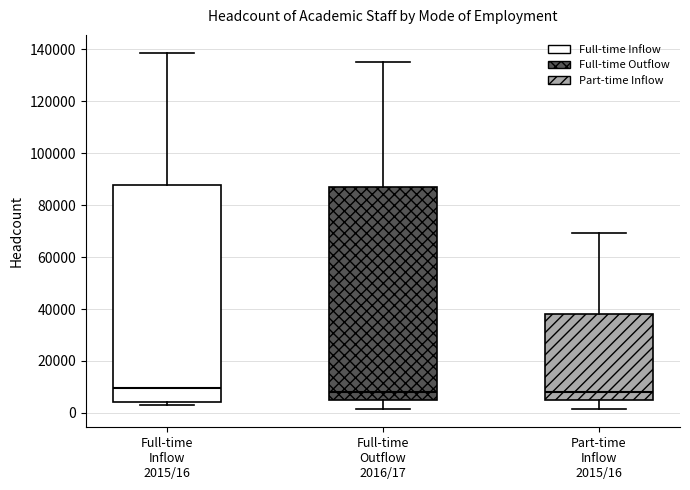

Reading left to right, read every box against the y-axis: the position of its median line, the range the box covers, and the ends of its whiskers. The values are not printed on the chart, so give them approximately, as read against the axis.

Full-time Inflow 2015/16: median 10000, box 4000 to 88000, whiskers 4000 (just below the box's lower edge) to 138000
Full-time Outflow 2016/17: median 8000, box 4000 to 88000, whiskers 2000 to 136000
Part-time Inflow 2015/16: median 8000, box 4000 to 38000, whiskers 2000 to 70000